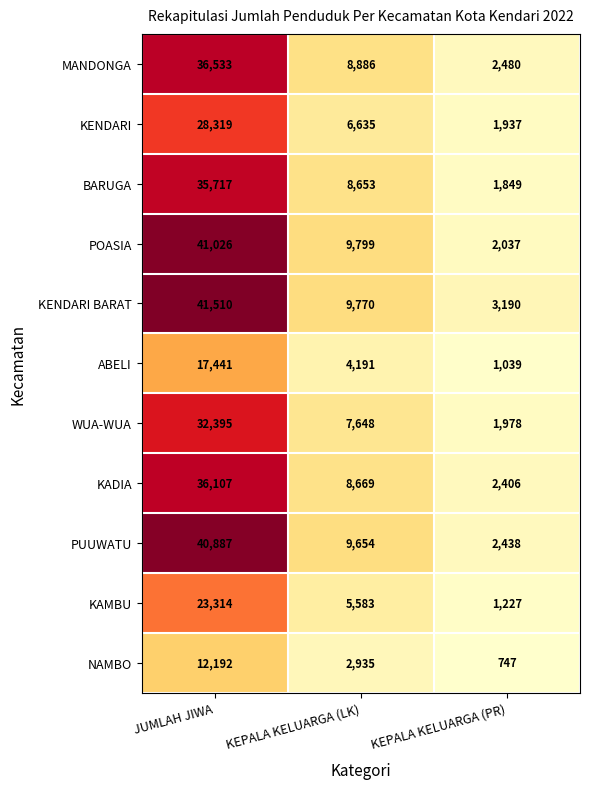

What is the difference between the maximum and minimum values in the POASIA series?

38989